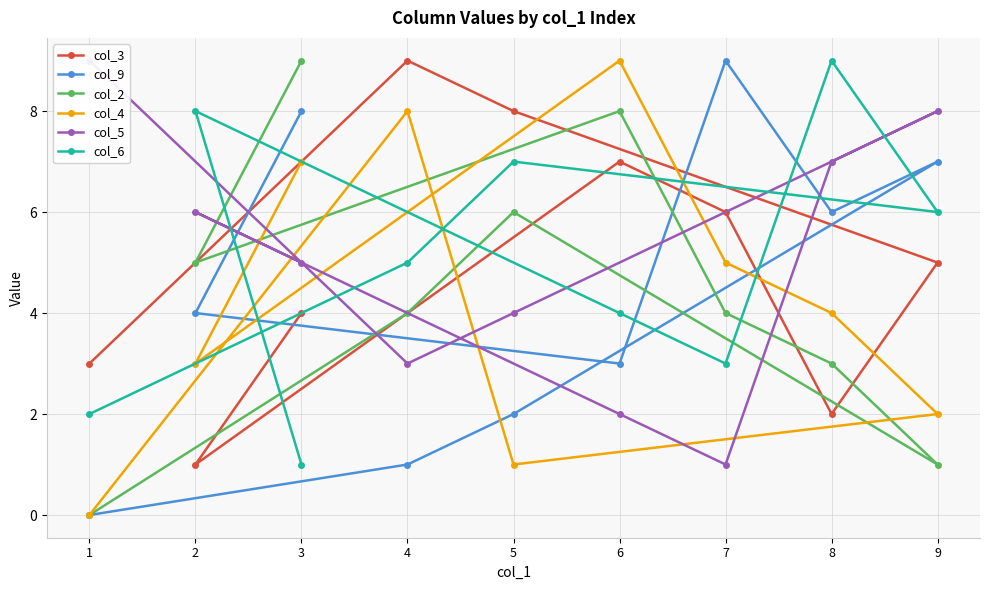

What is the greatest value displayed?

9